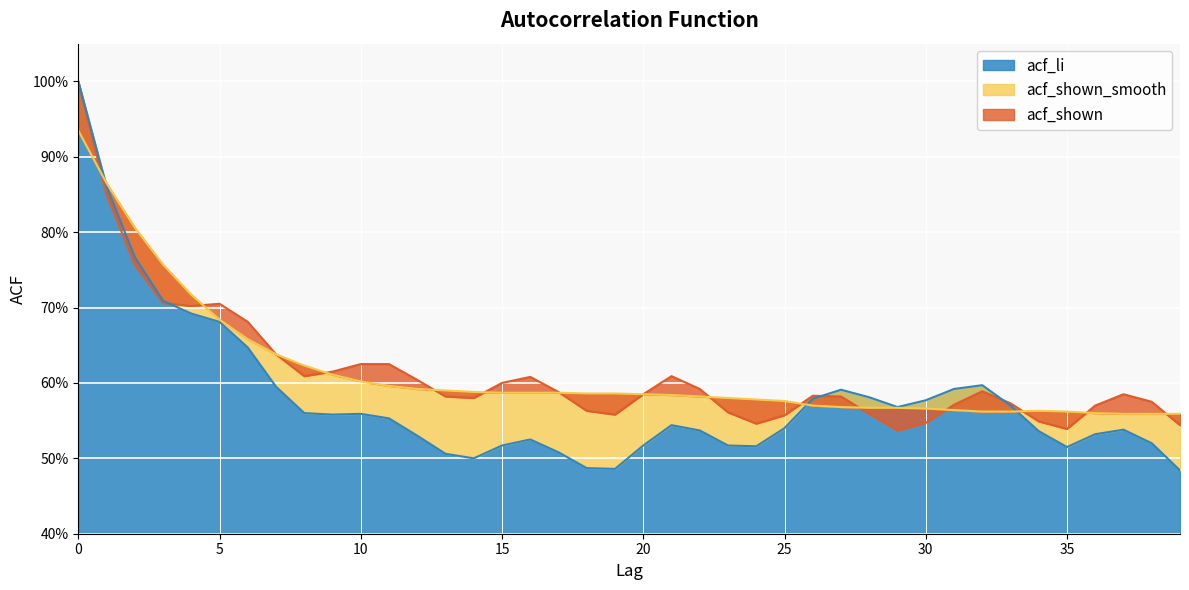

Which series has the largest range (max minus min)?

acf_li